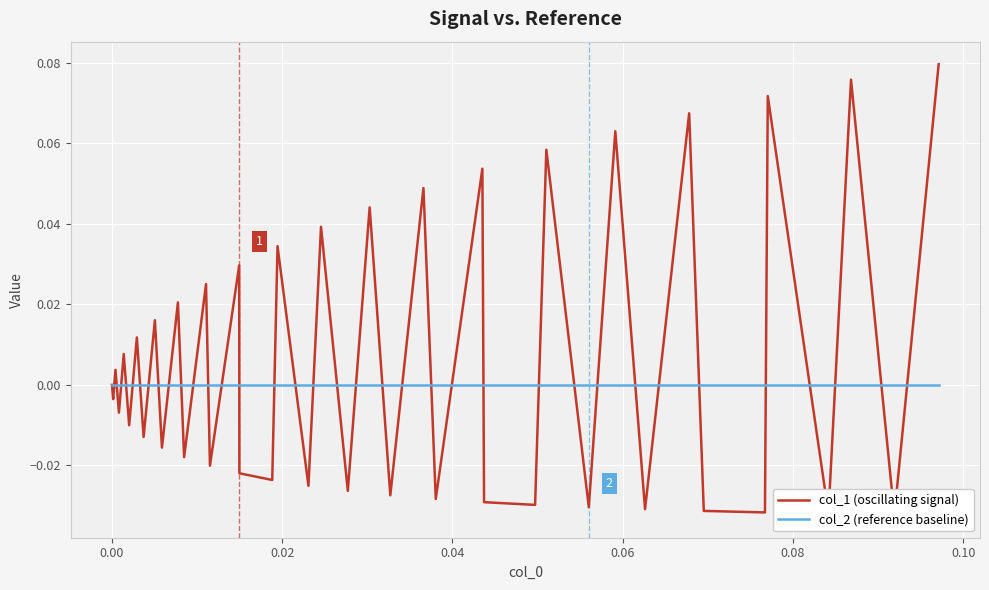

How many interior local valleys does the col_1 (oscillating signal) series have?

18